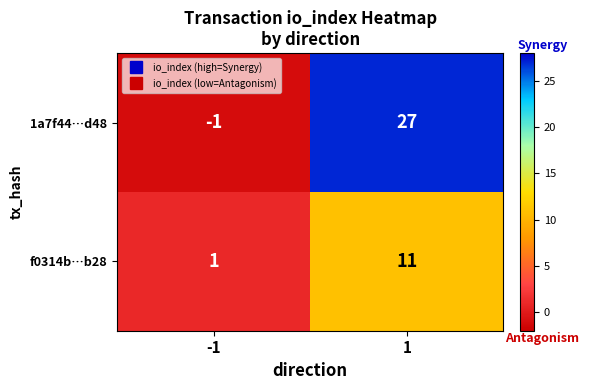

What value does the 1a7f44…d48 series have at 1, to the nearest 5?

25